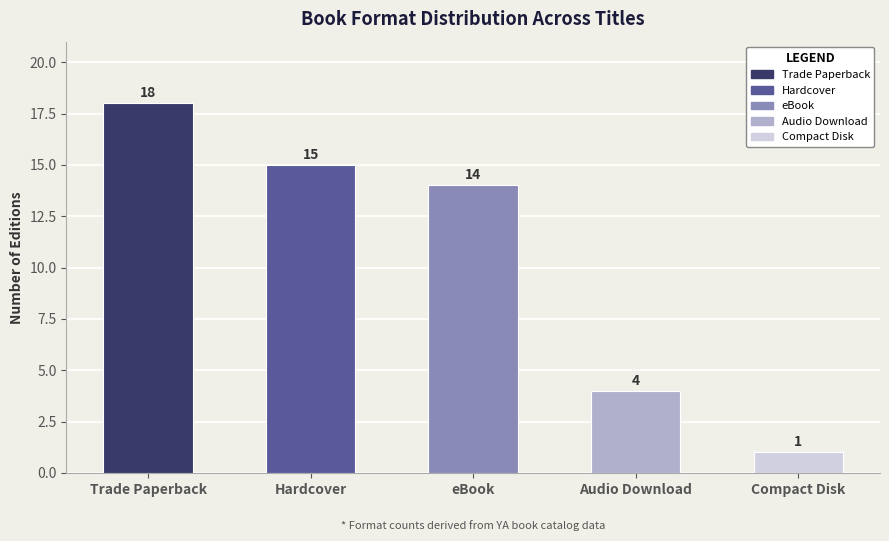

List the labels in order of value, largest first.

Trade Paperback, Hardcover, eBook, Audio Download, Compact Disk